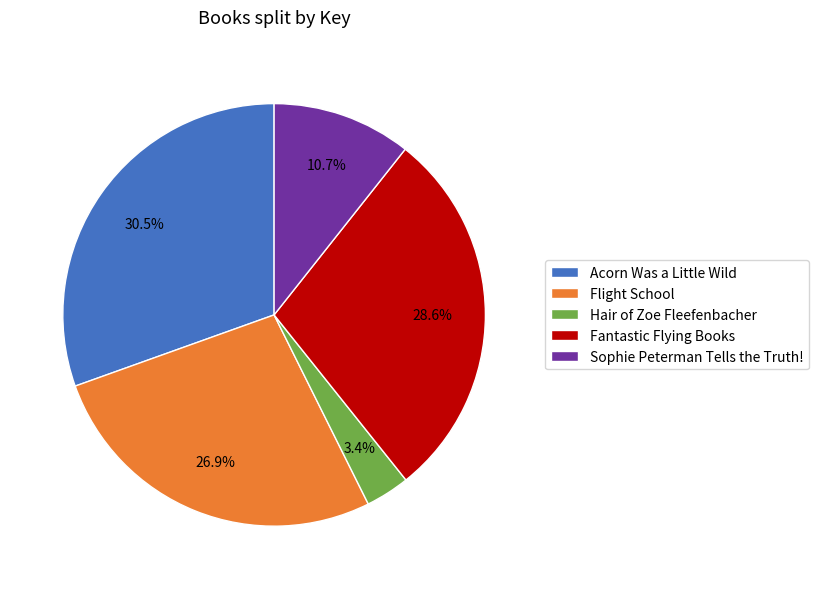

Which slice is the largest?

Acorn Was a Little Wild